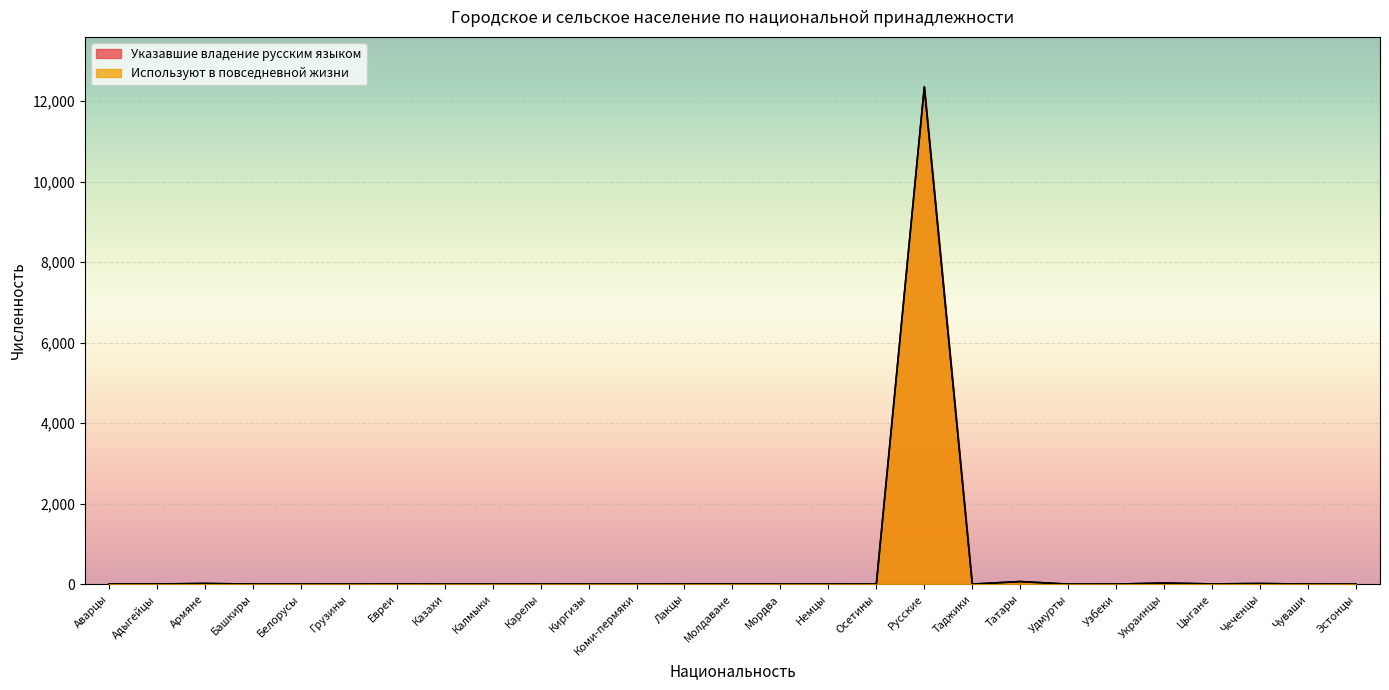

What are all the series names shown in the legend?

Указавшие владение русским языком, используют в повседневной жизни